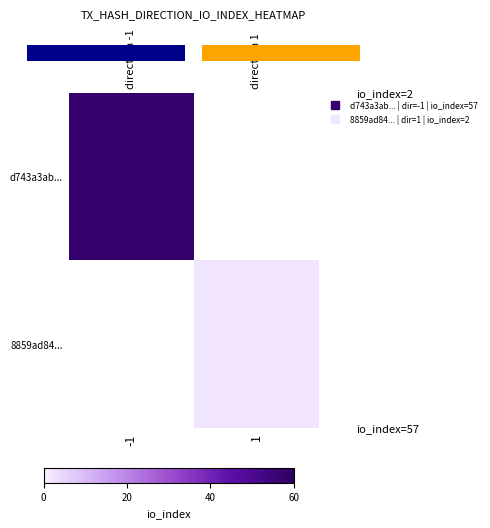

Which category has the highest value across all series?

-1